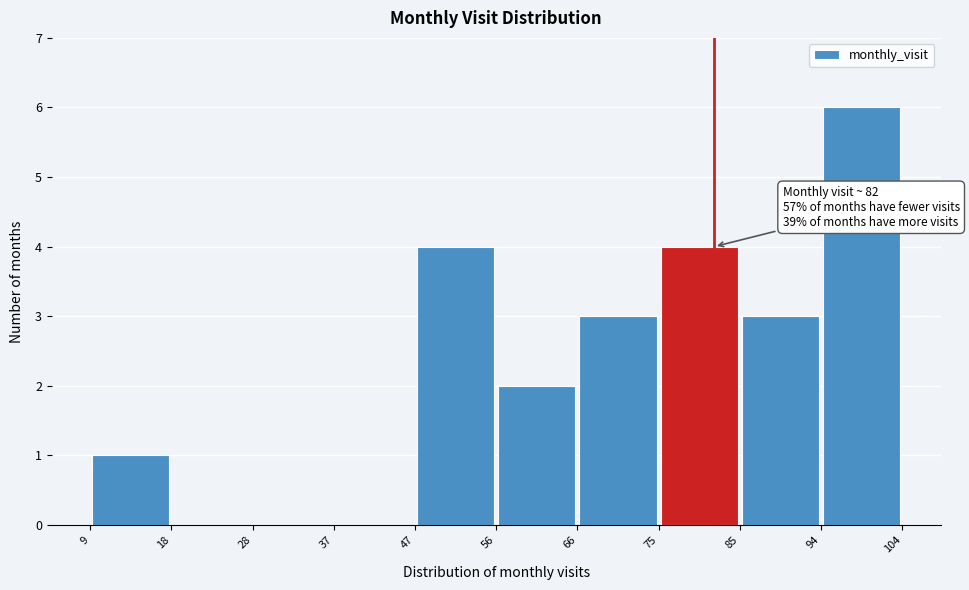

Over which range of the x-axis is the bar tallest?

94 to 104